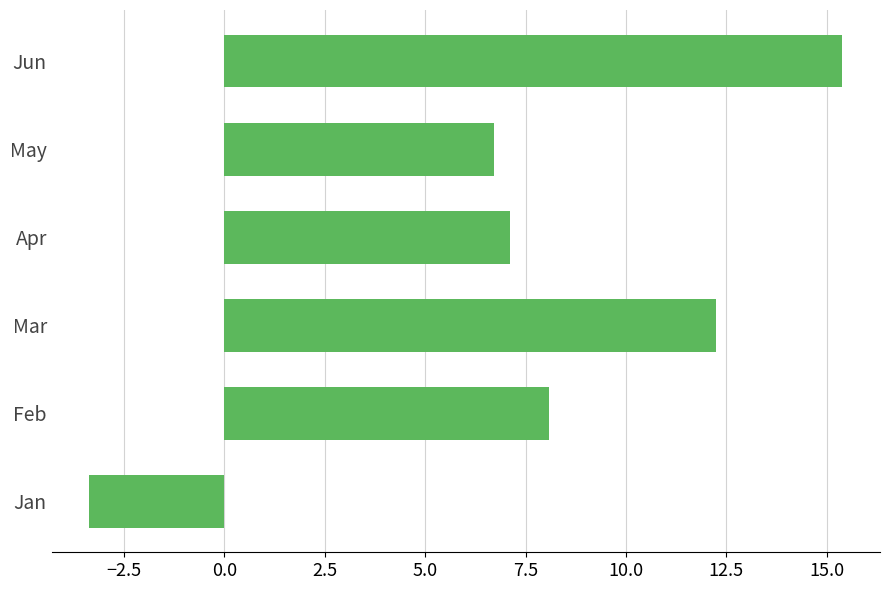

Reading bottom to top, transcribe all the data shown in this chart.

Jan=-3.4	Feb=8.1	Mar=12.3	Apr=7.1	May=6.7	Jun=15.4